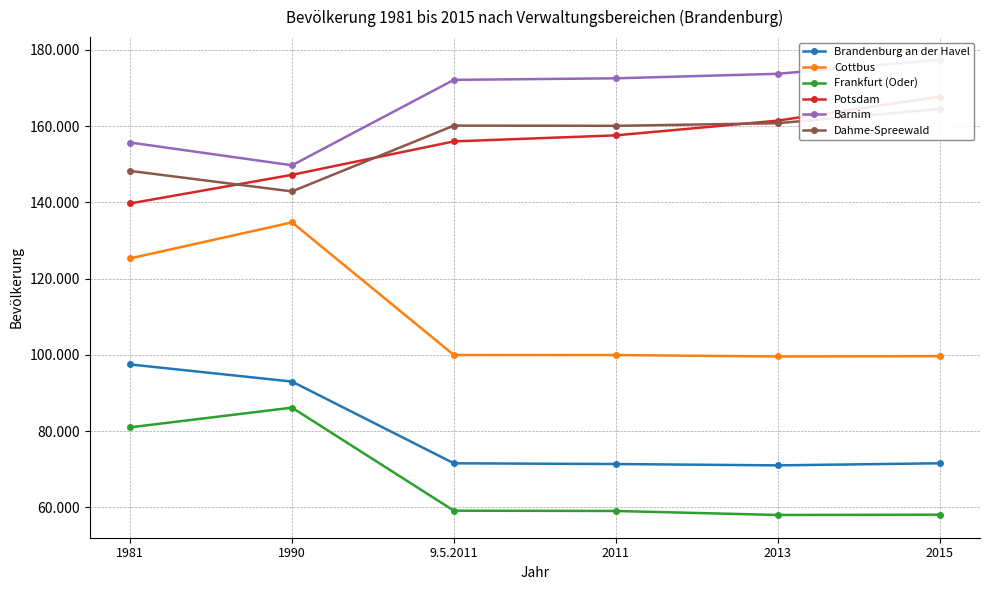

What is the difference between the second highest and minimum values in the Dahme-Spreewald series?

17894